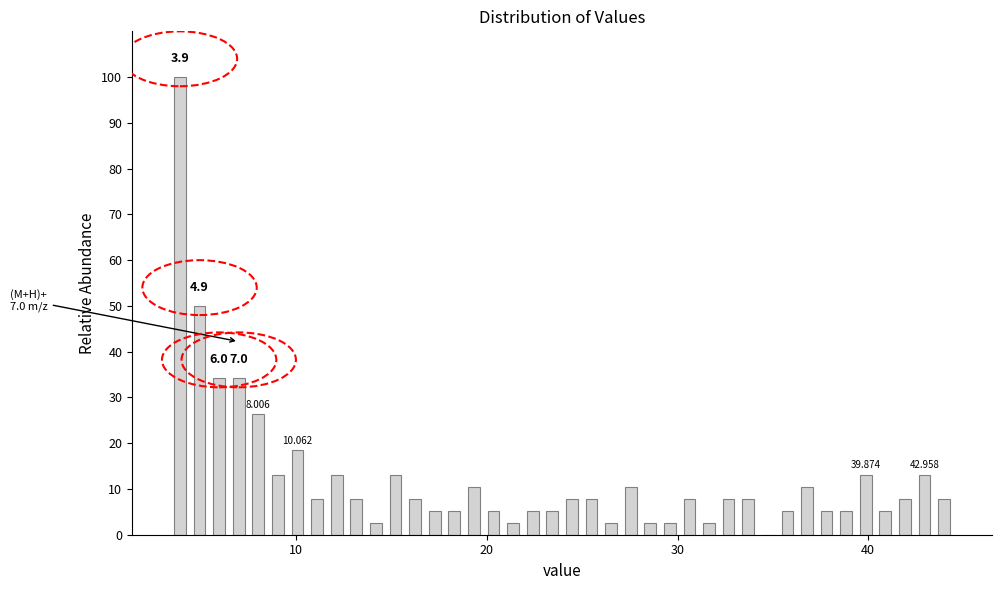

Read against the x-axis, roughly where is the centre of the tallest bar?

4